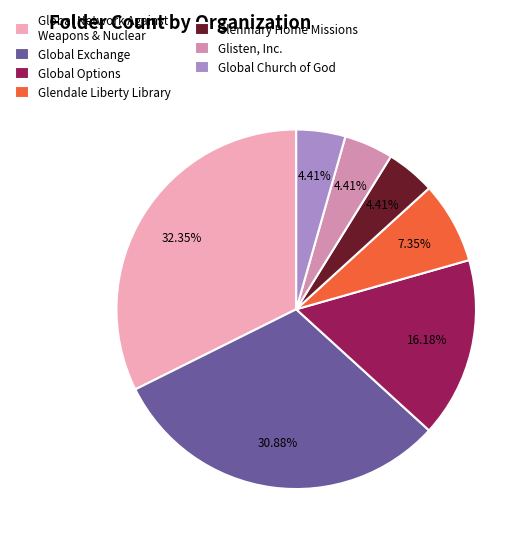

Combined, what portion of the pie is Global Exchange and Global Church of God?

35.3%